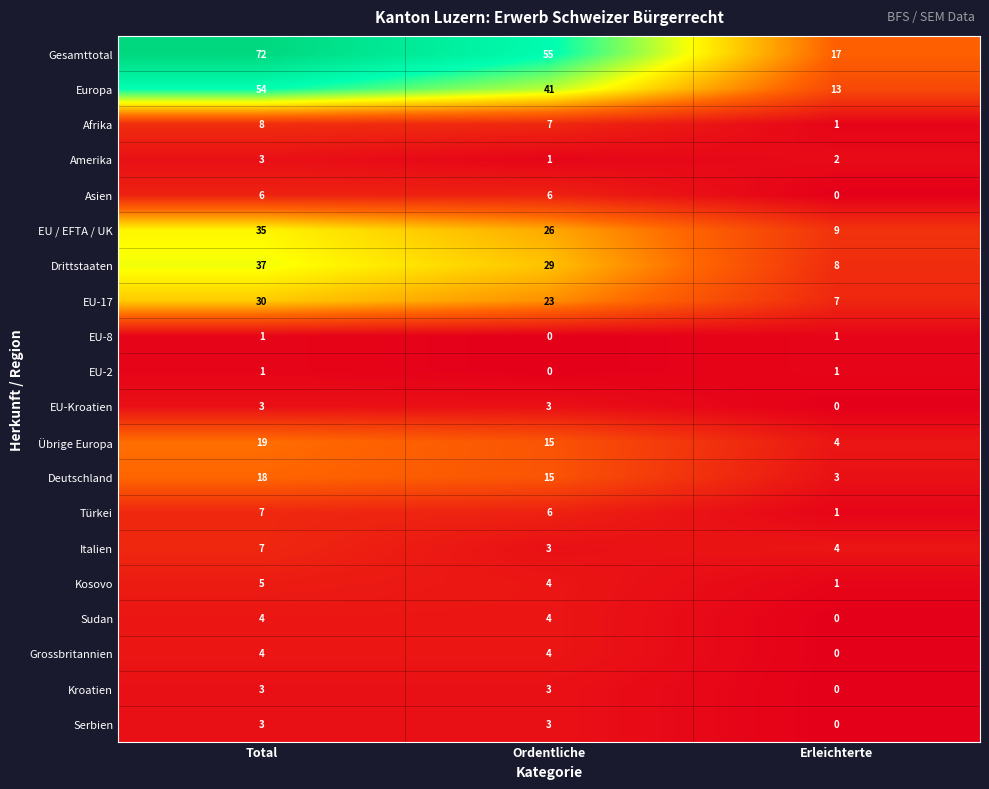

How many values in the Asien series are below 6?

1